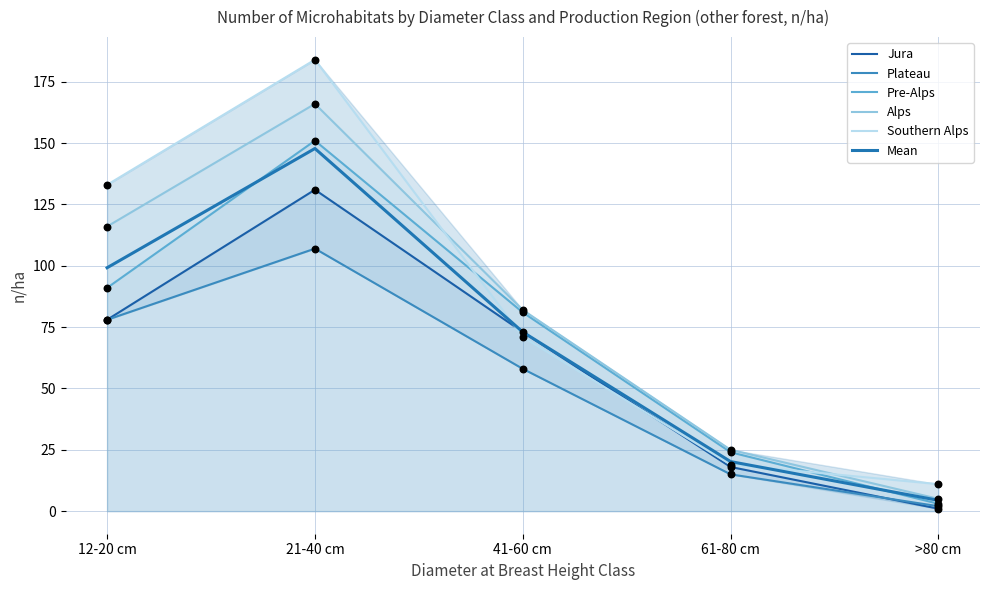

At which category is the sum across all series the highest?

21-40 cm